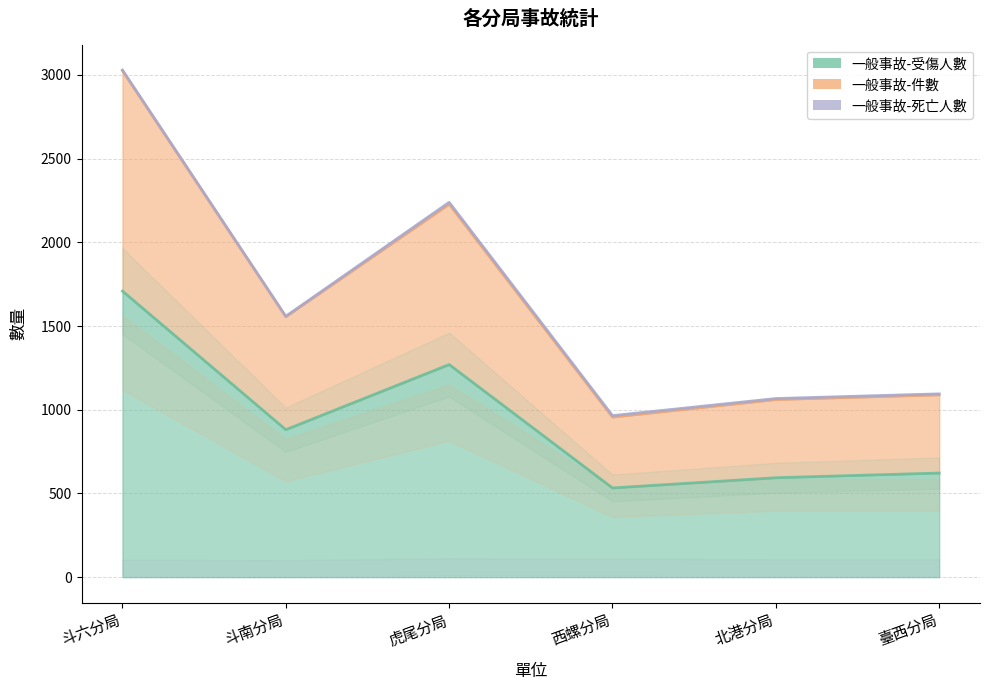

Is it true that 一般事故-受傷人數 equals 142 at 西螺分局?

False